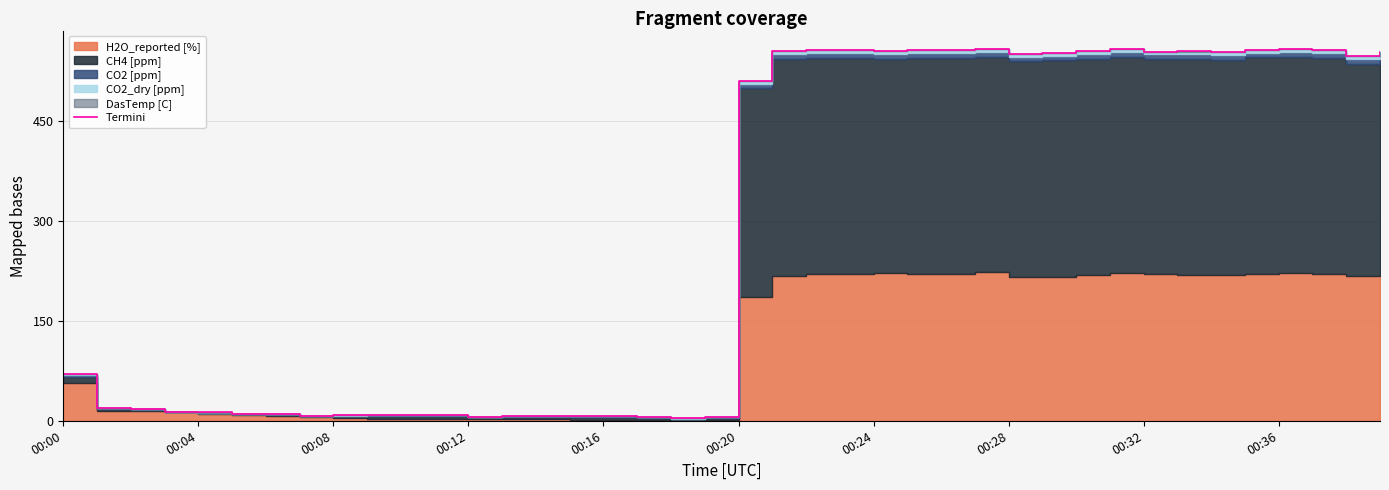

What is the difference between the maximum and minimum values?

553.7